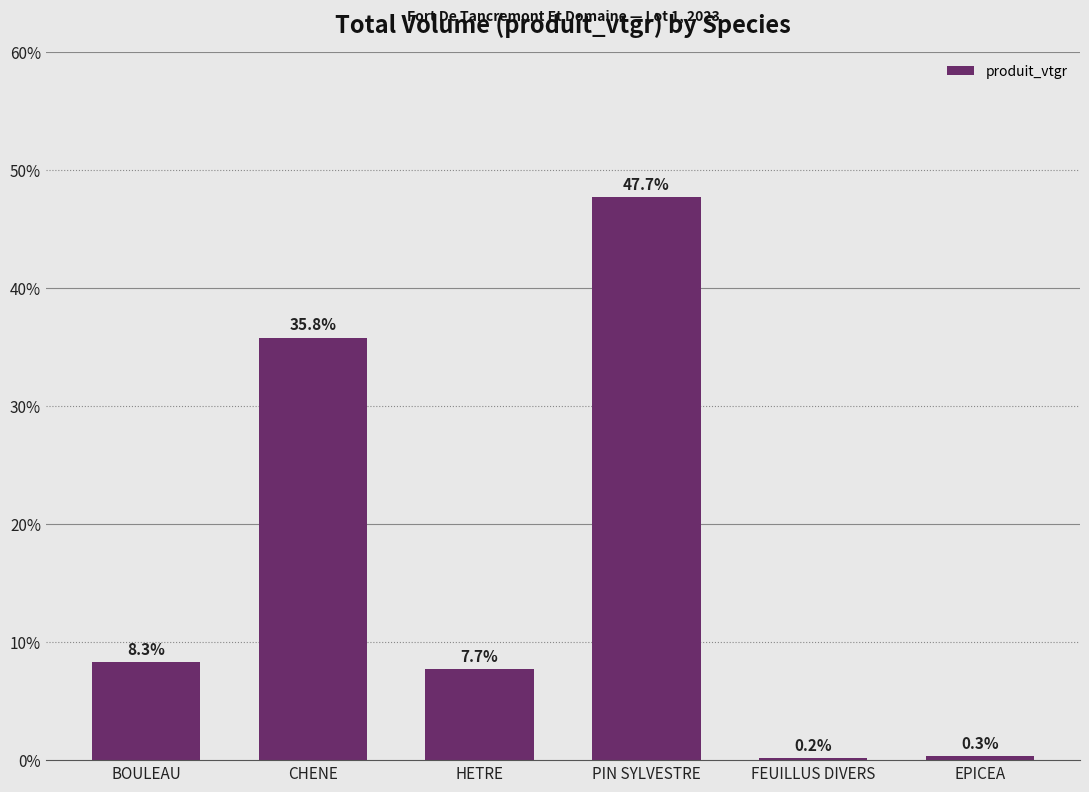

What is the greatest value displayed?

47.7